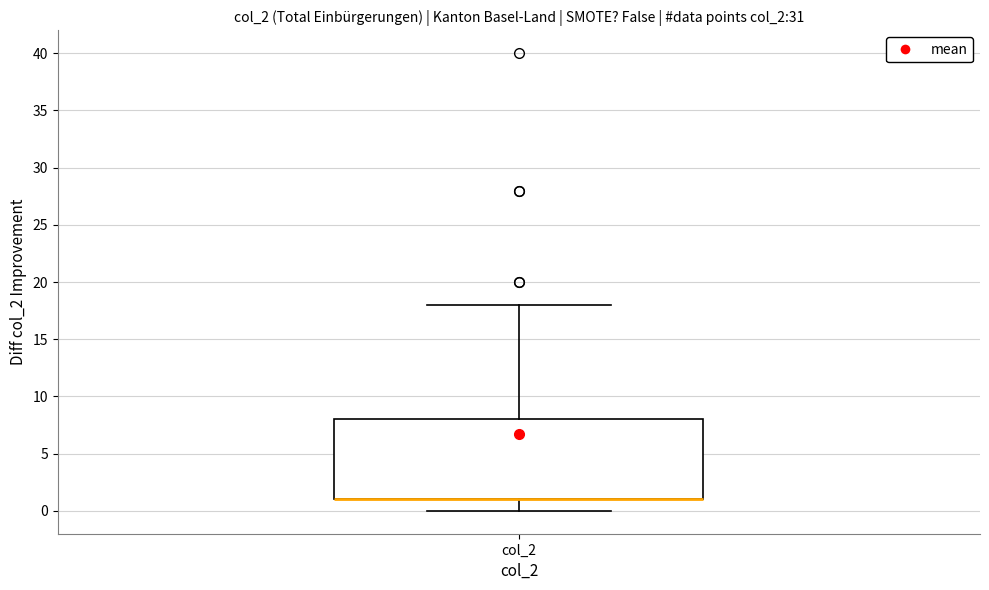

Transcribe this box plot: give where the median line is, the range the box spans, and where the two whiskers end, as read against the y-axis. The values are not printed on the chart, so give them approximately, as read against the axis.

median 1 (drawn on the box's lower edge), box 1 to 8, whiskers 0 to 18